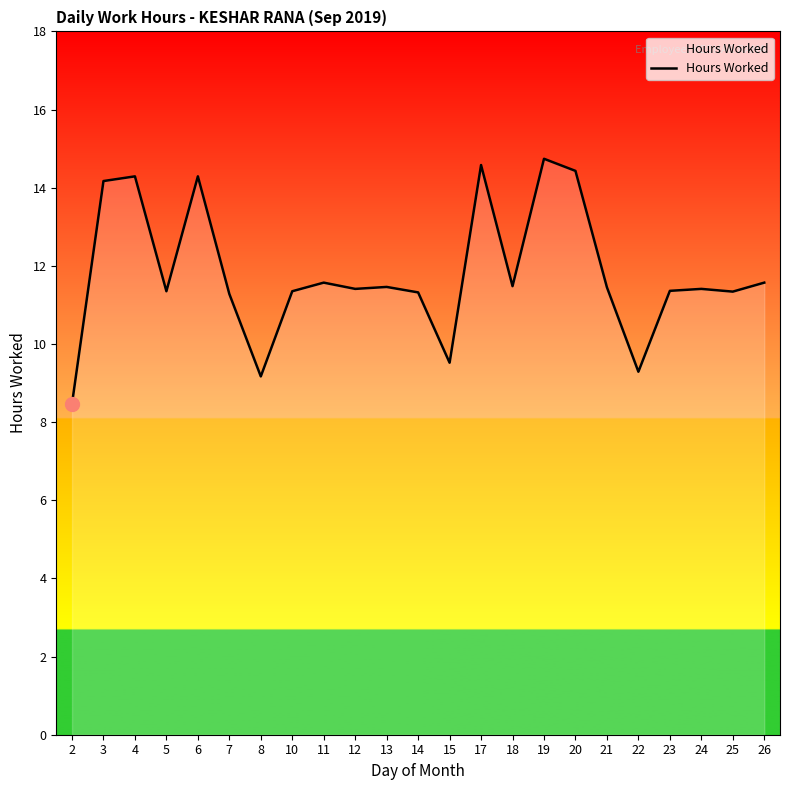

What is the average value?

11.8